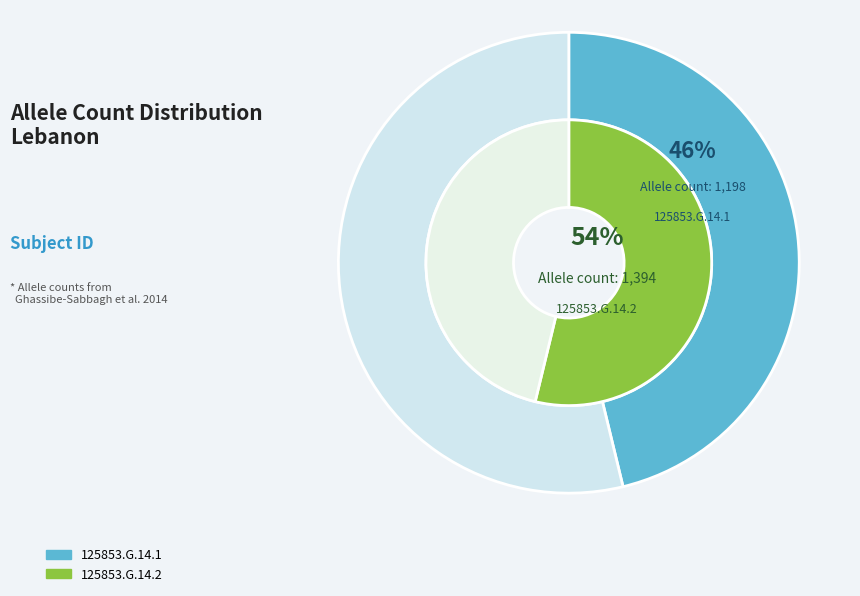

Which category has the biggest portion of the pie?

125853.G.14.2